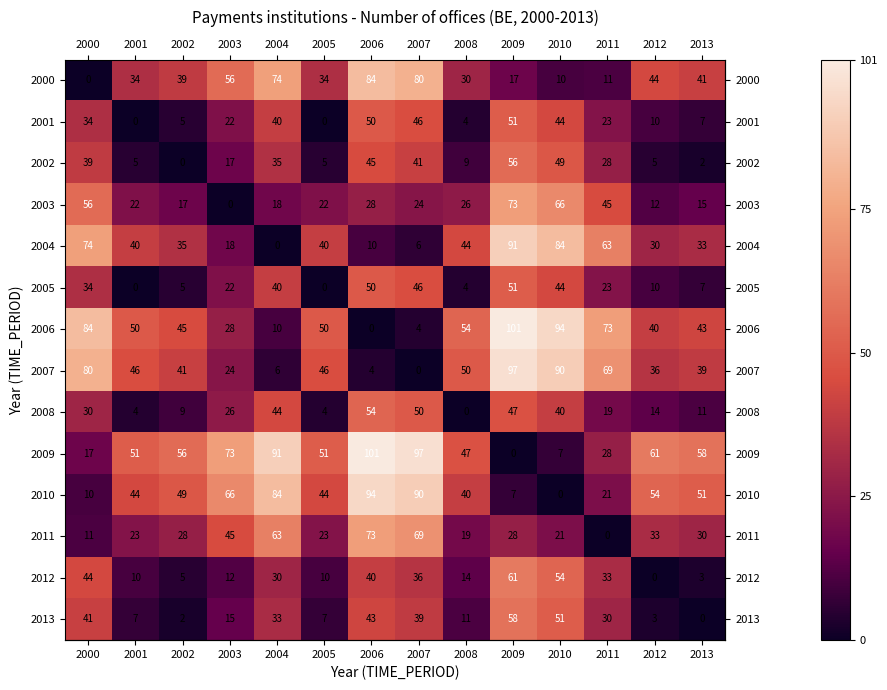

At which label is 2008 closest to 27?

2003